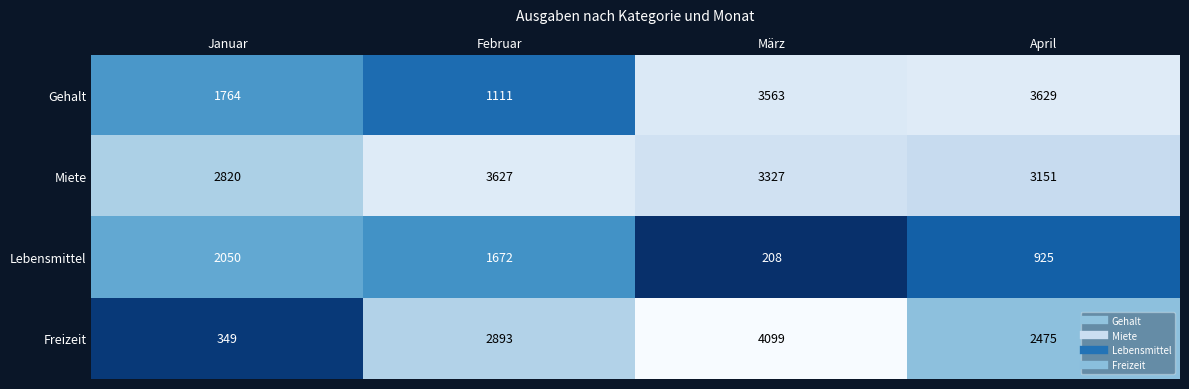

At how many categories does at least one series exceed 3106?

3